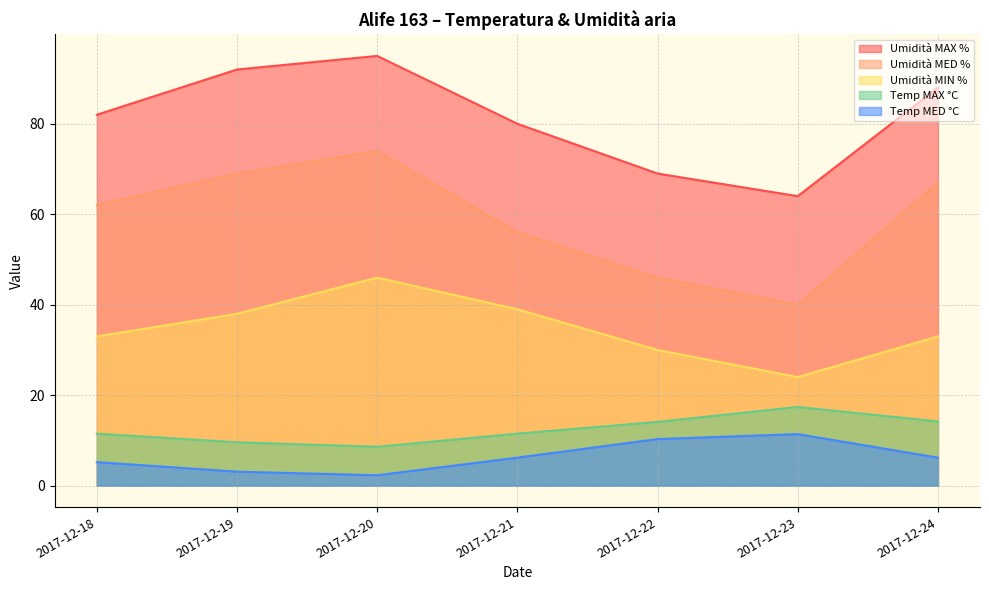

Which label corresponds to the smallest value in the chart?

2017-12-20